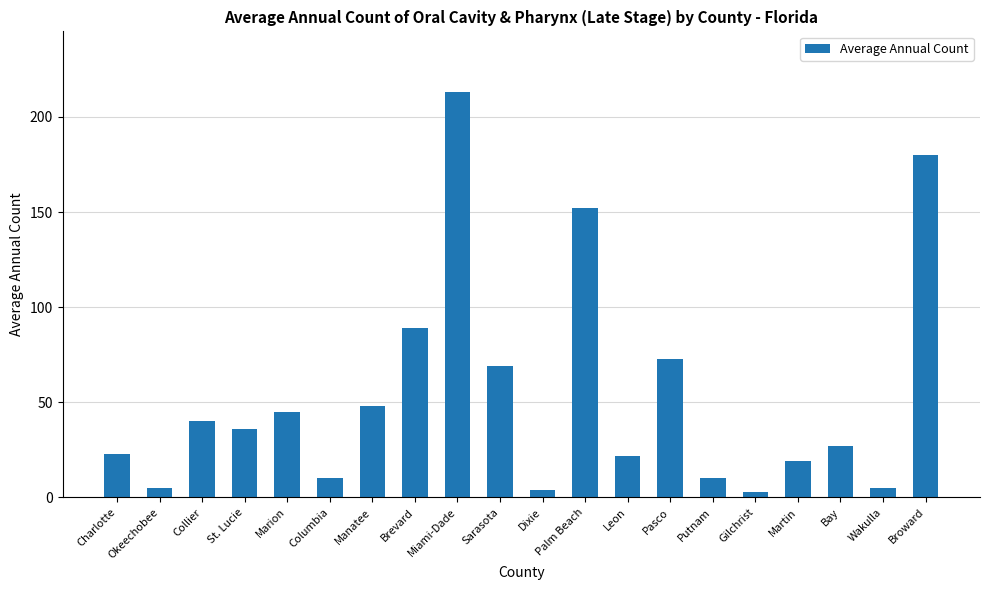

What position from the left is Leon?

13